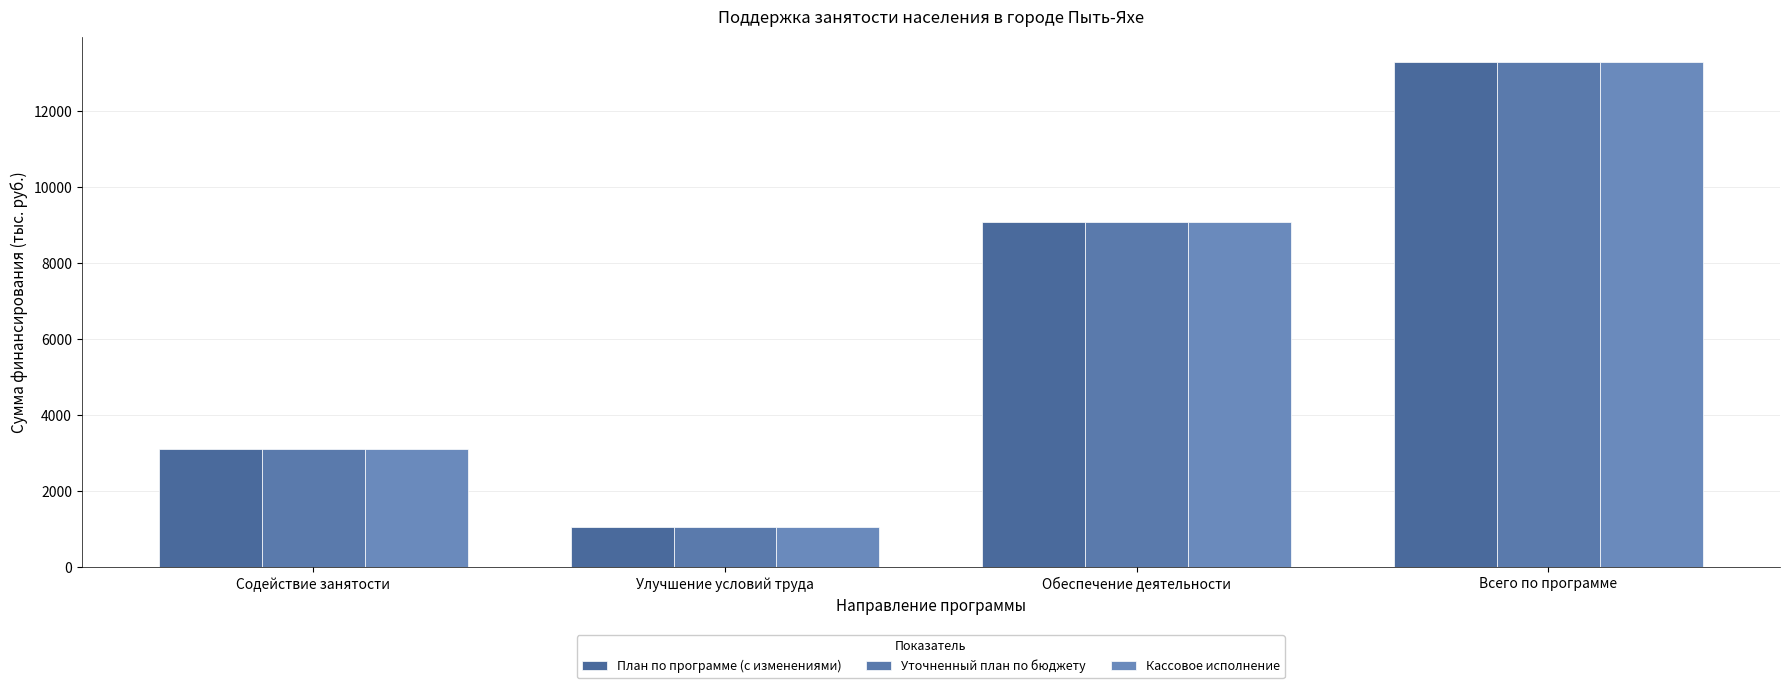

Rank the categories by Кассовое исполнение value from highest to lowest.

Всего по программе, Обеспечение деятельности, Содействие занятости, Улучшение условий труда